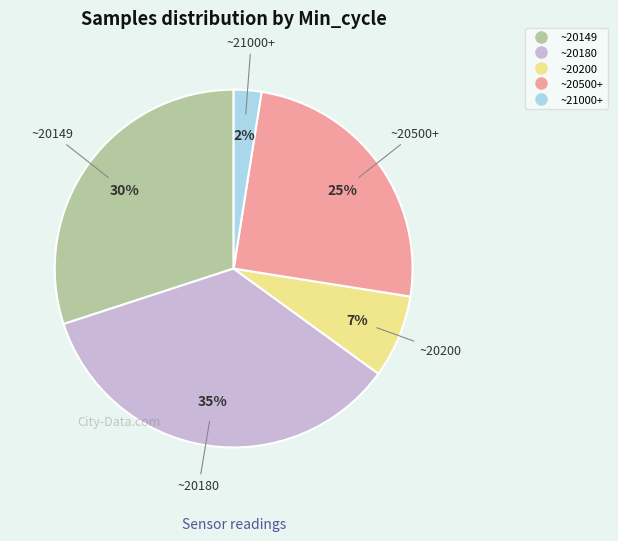

Is there a majority slice in this chart?

No